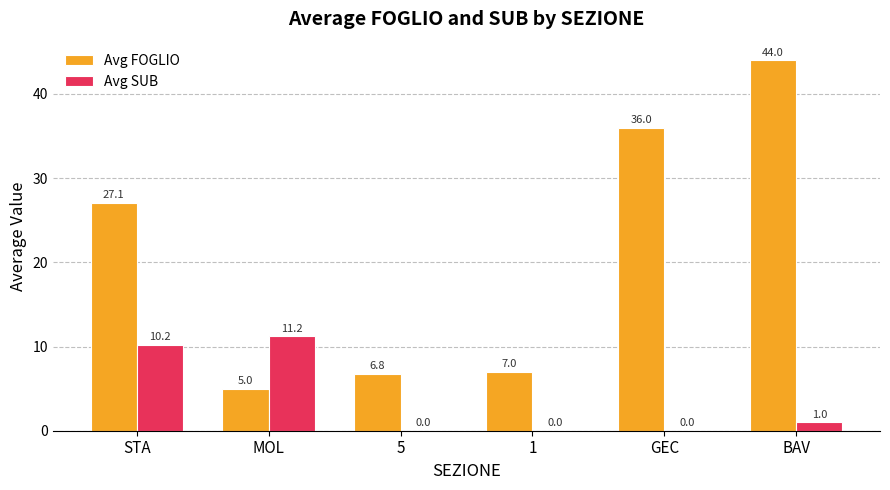

The Avg FOGLIO series shows 10.3 at STA. True or false?

False